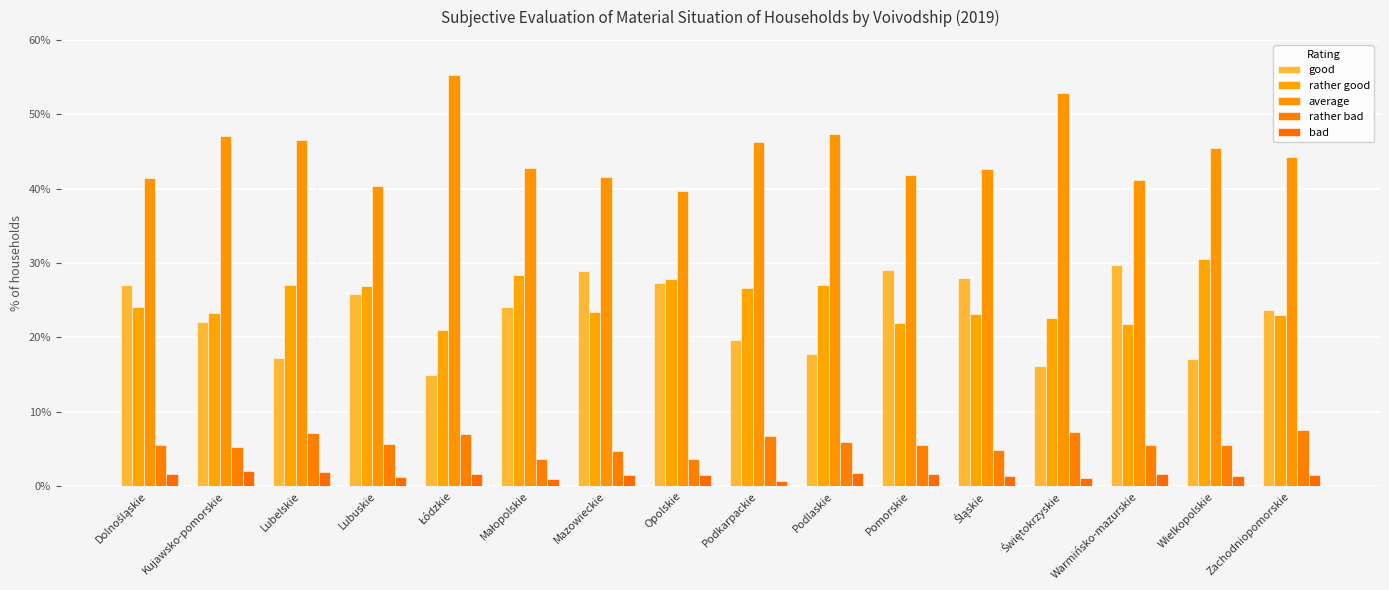

What is the difference between the highest and lowest values at Świętokrzyskie?

51.7